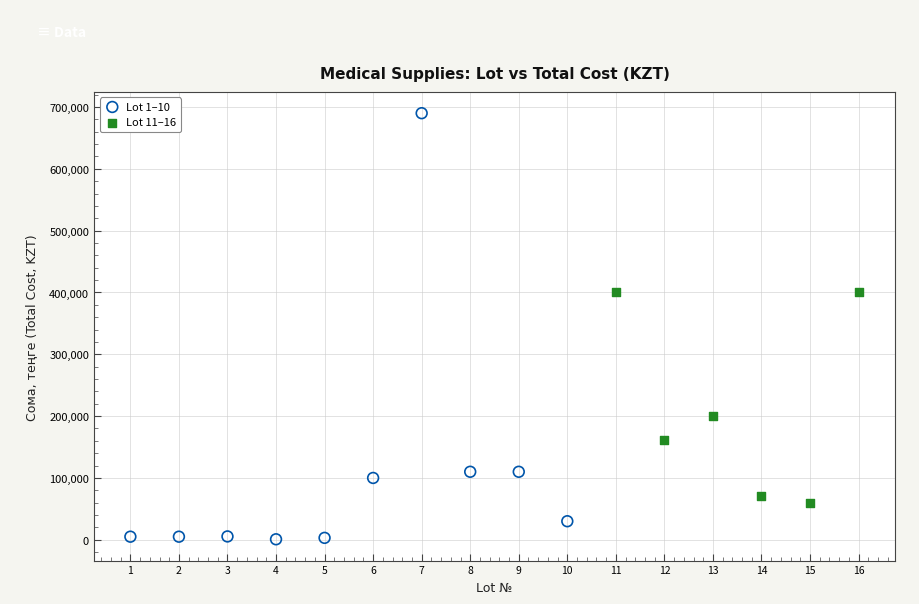

Which series contains the highest Y value?

Lot 1–10